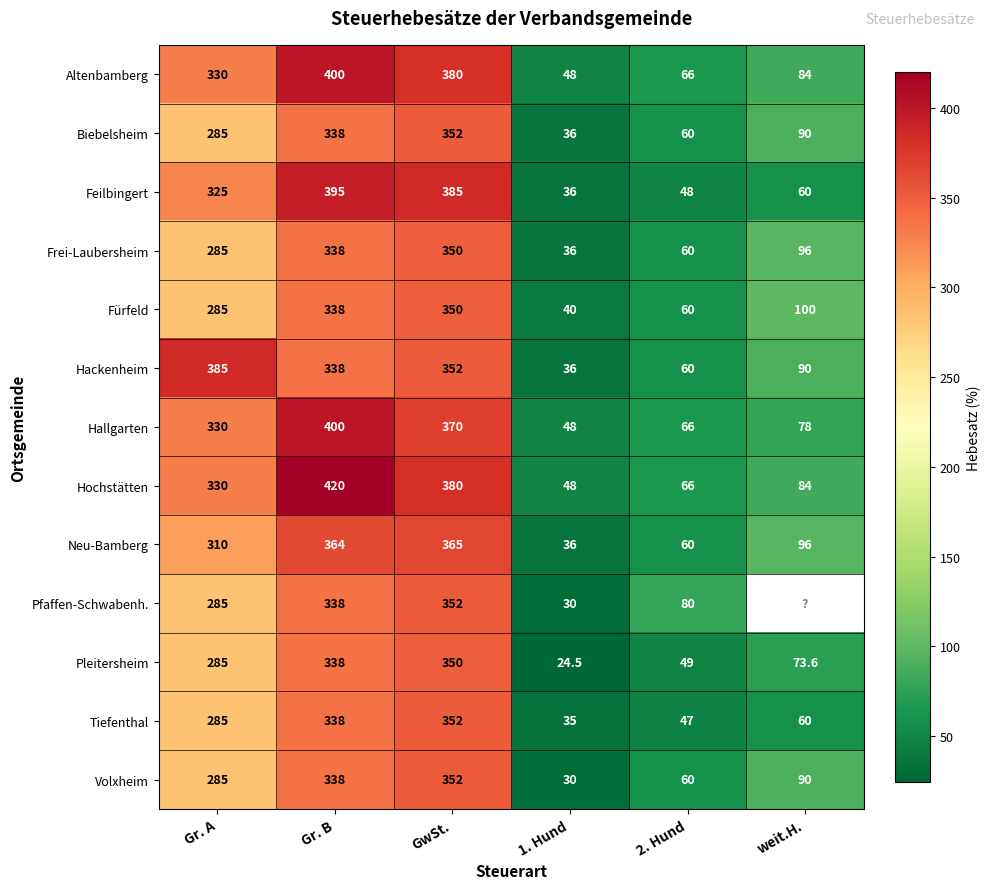

How many data points in Feilbingert are less than 325?

3